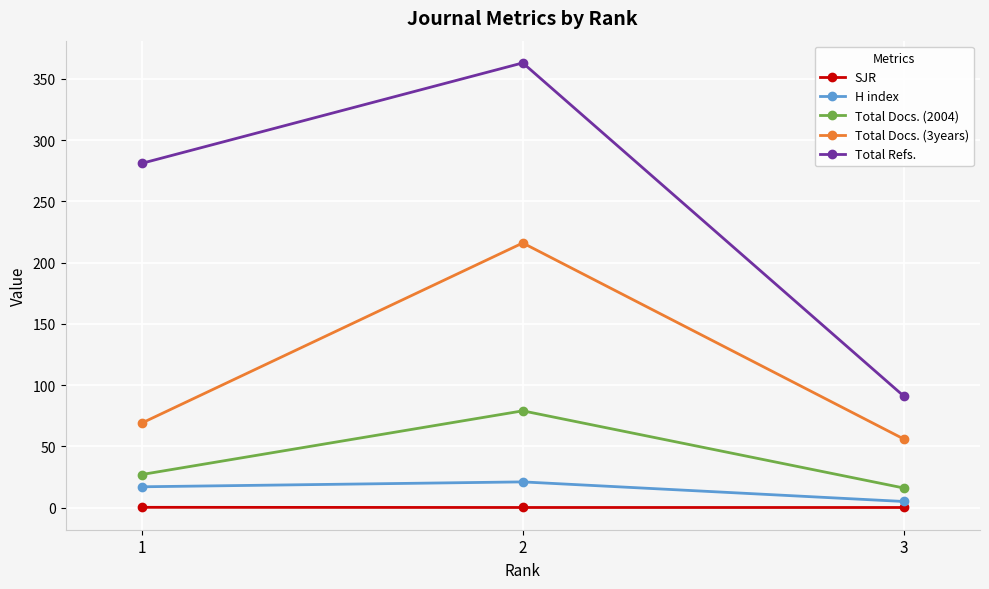

The value of Total Docs. (3years) at 3 is 56.0. True or false?

True